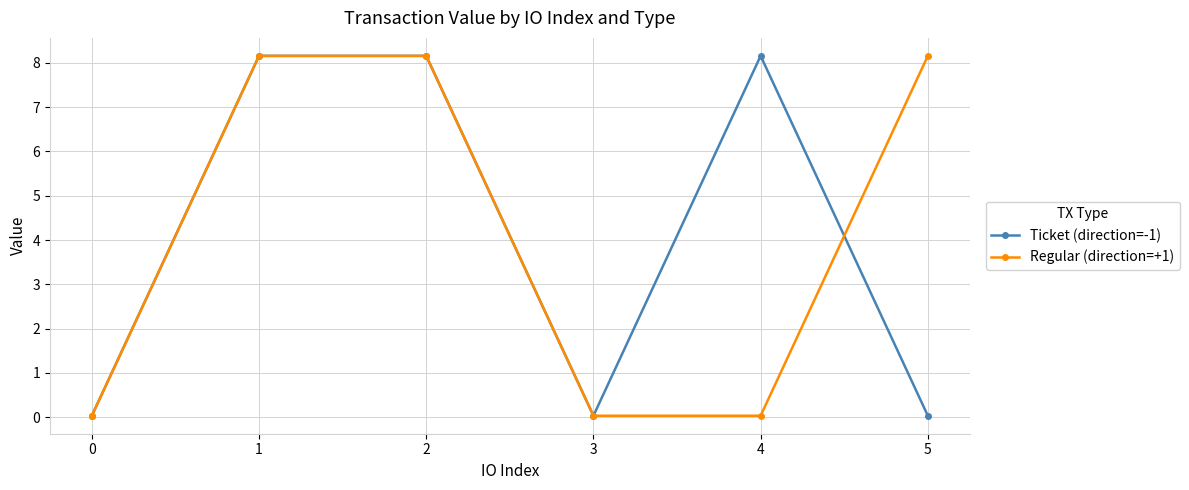

What is the maximum value shown in the chart?

8.2